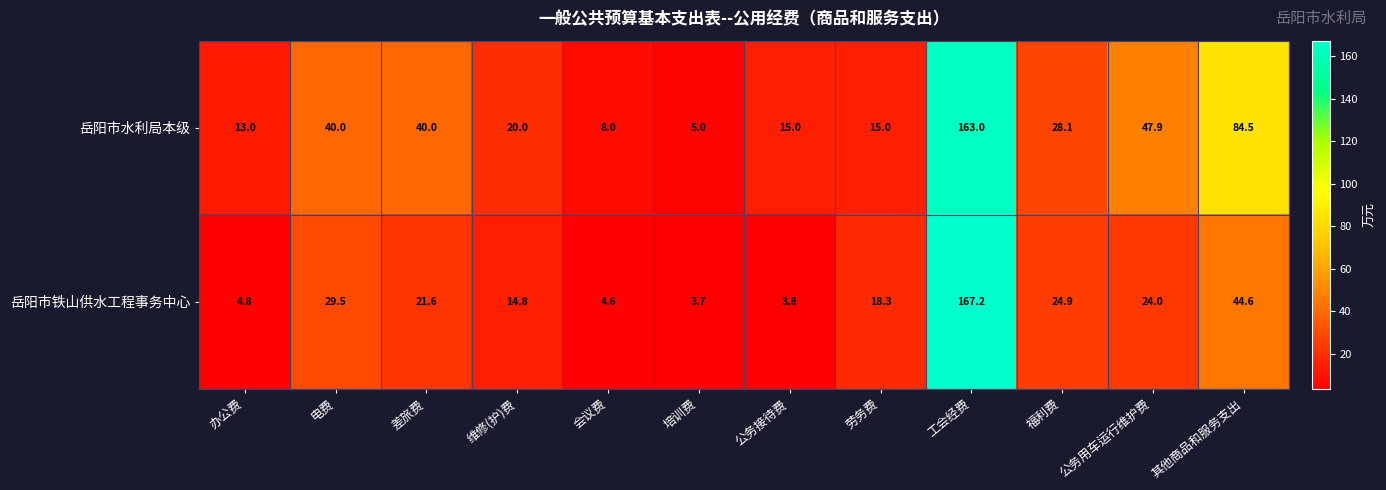

Between 会议费 and 培训费, which series saw the biggest shift?

岳阳市水利局本级